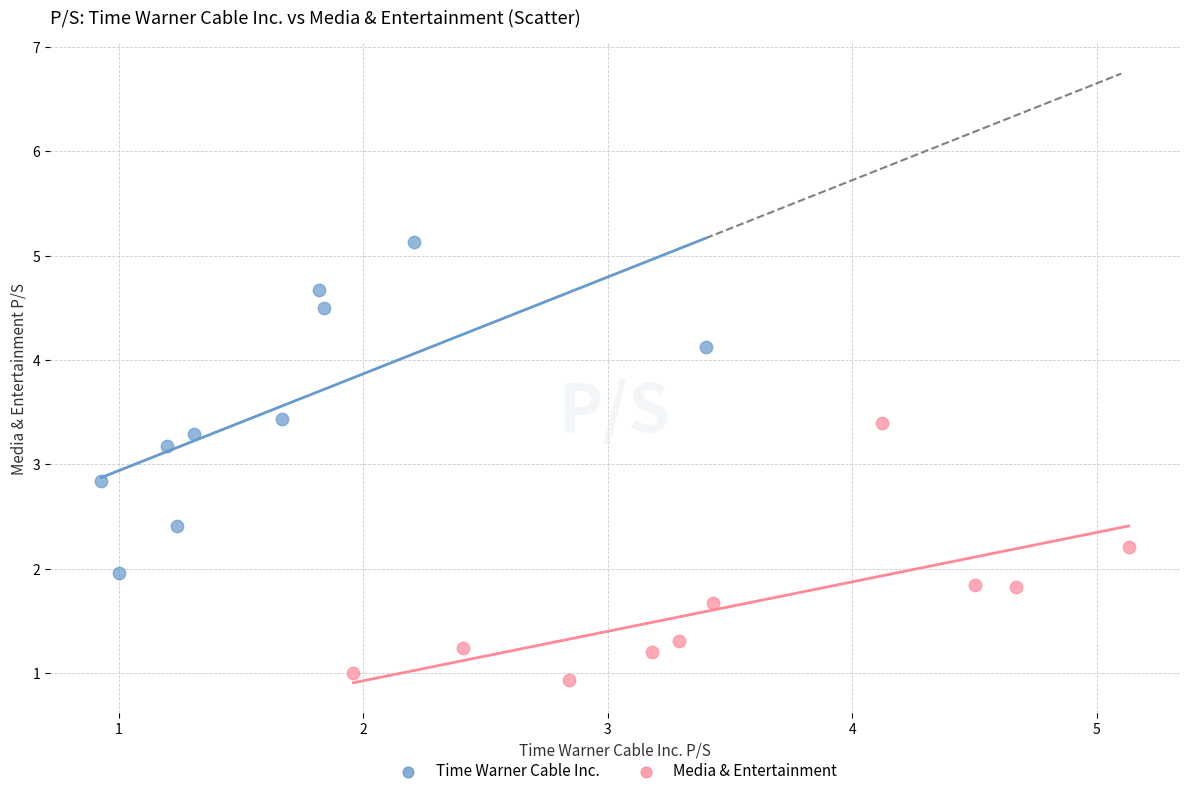

Which series has the widest spread of Y values?

Time Warner Cable Inc.